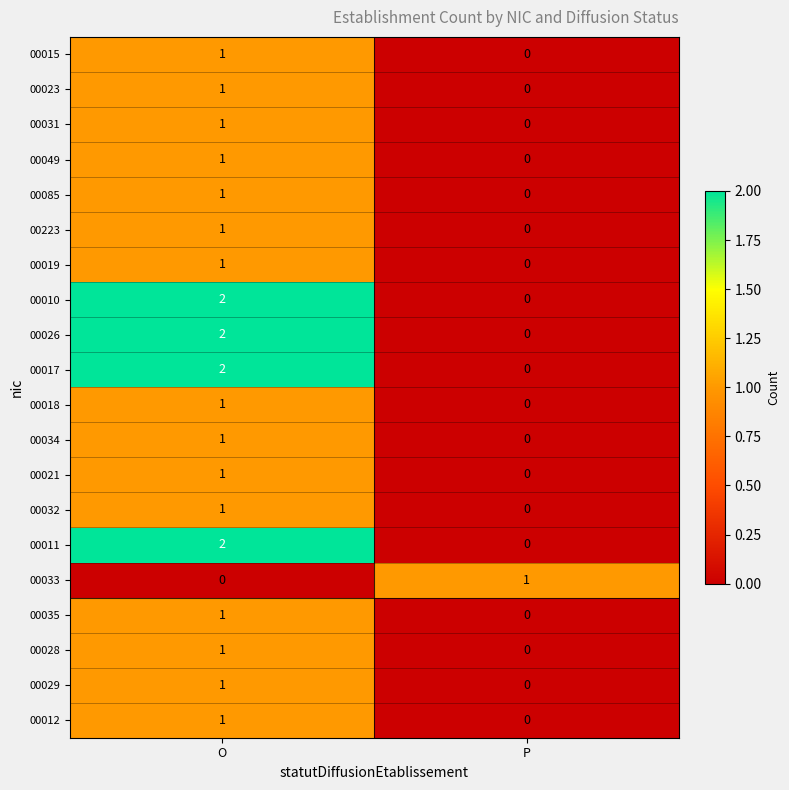

At which category is the sum across all series the highest?

O